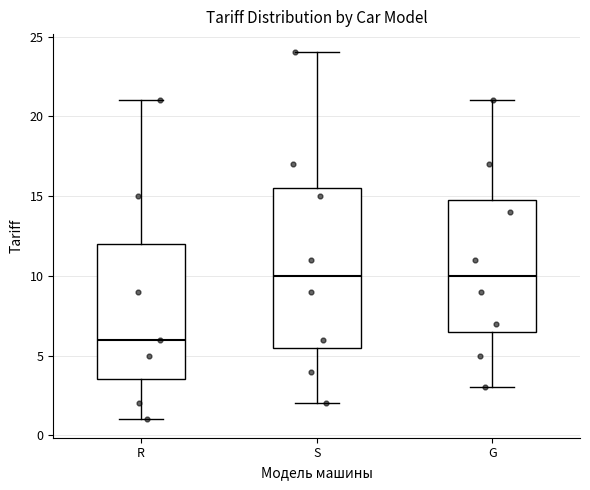

Which box's median line is the lowest?

R